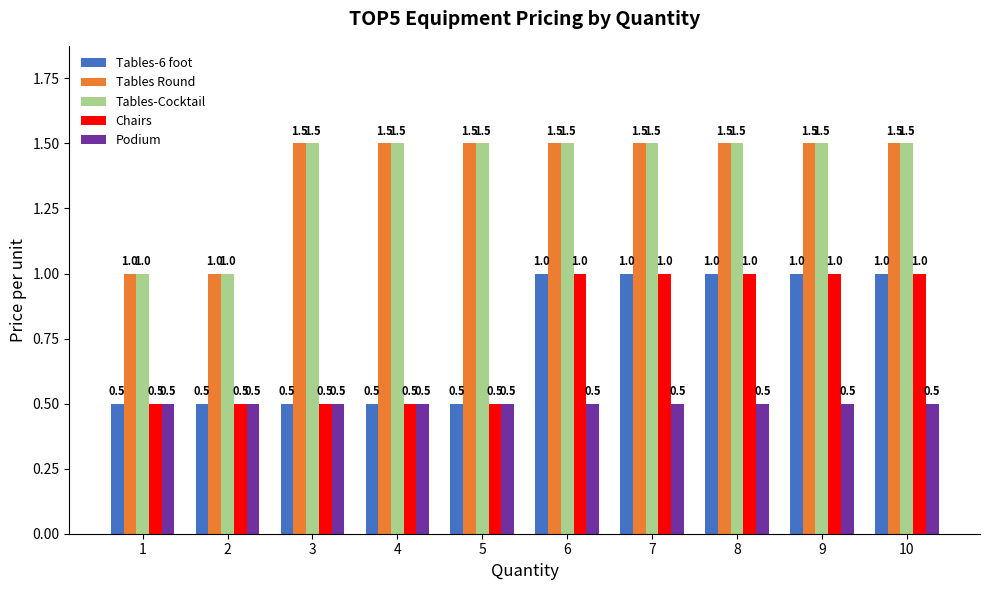

At how many categories does at least one series exceed 0?

10